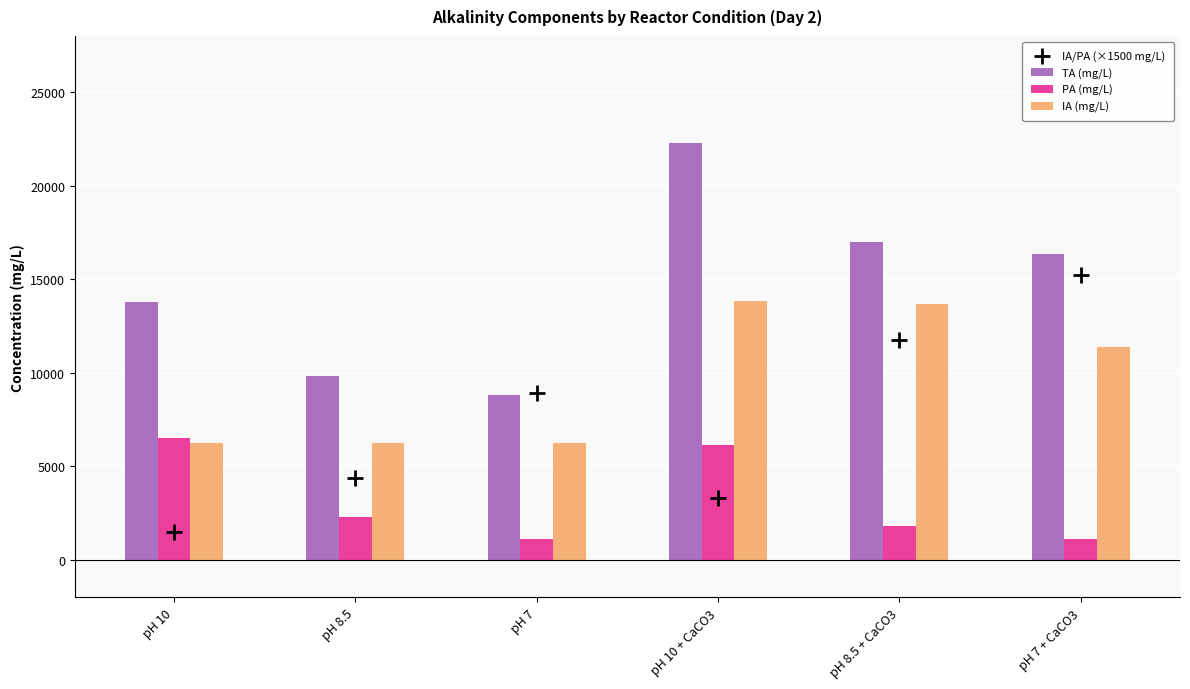

Which series has the largest Y range (max minus min)?

IA/PA (×1500 mg/L)